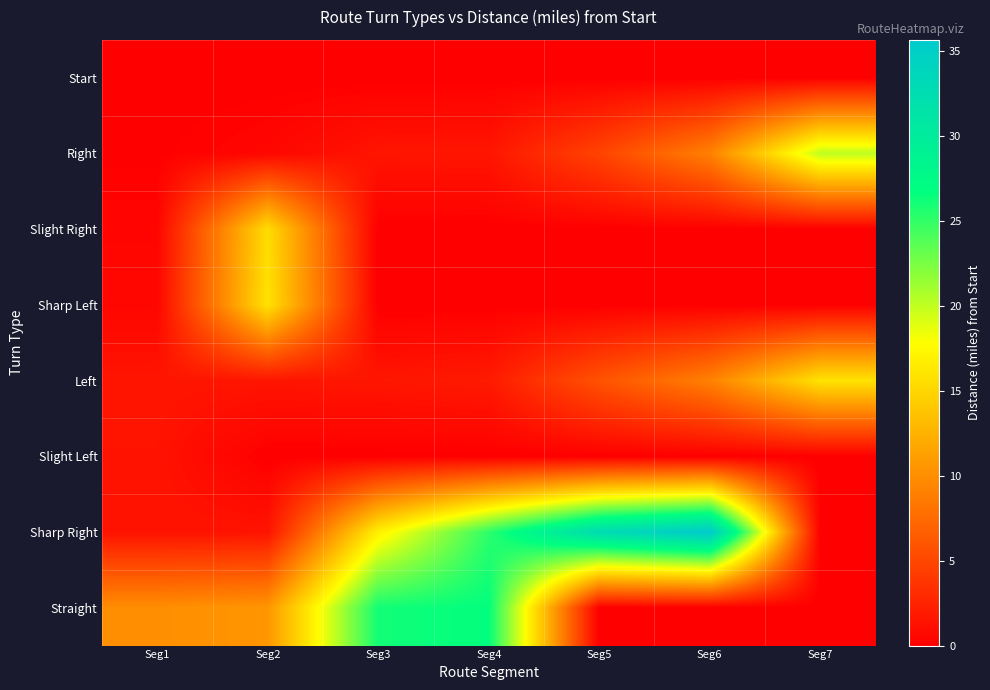

What is the total value across all series at Seg7?

36.0